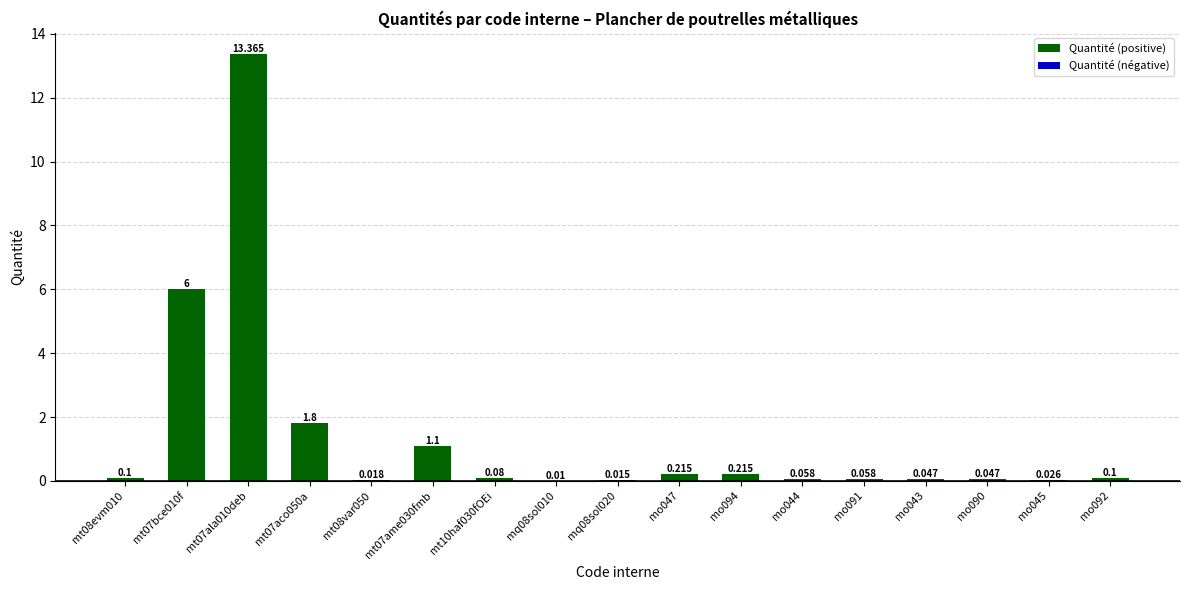

How many series are shown in this chart?

1